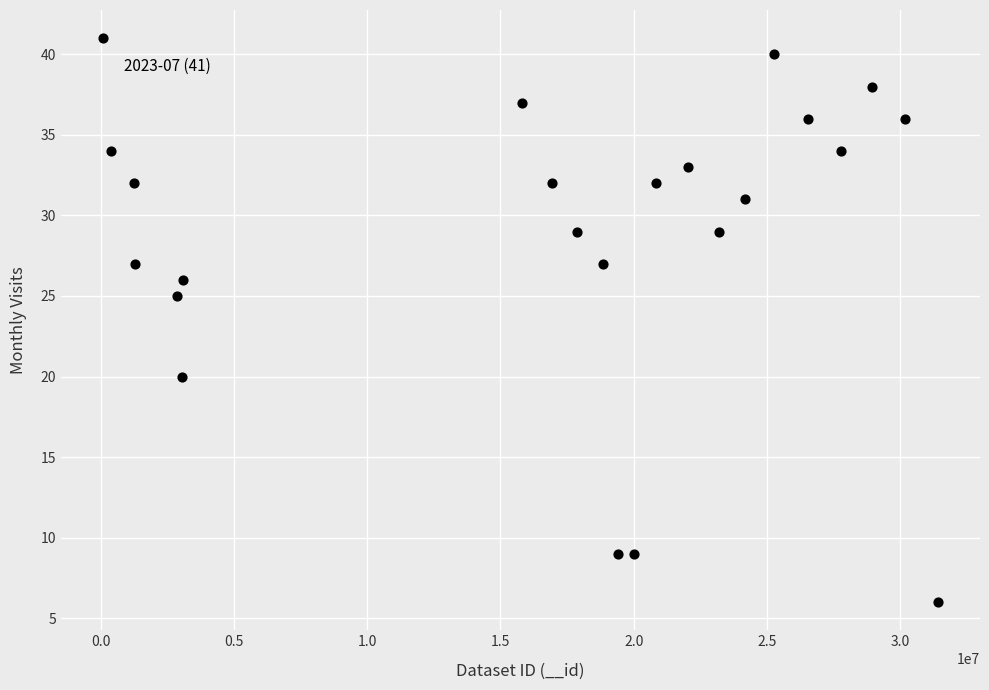

What Y value in the scatter plot is closest to 23?

25